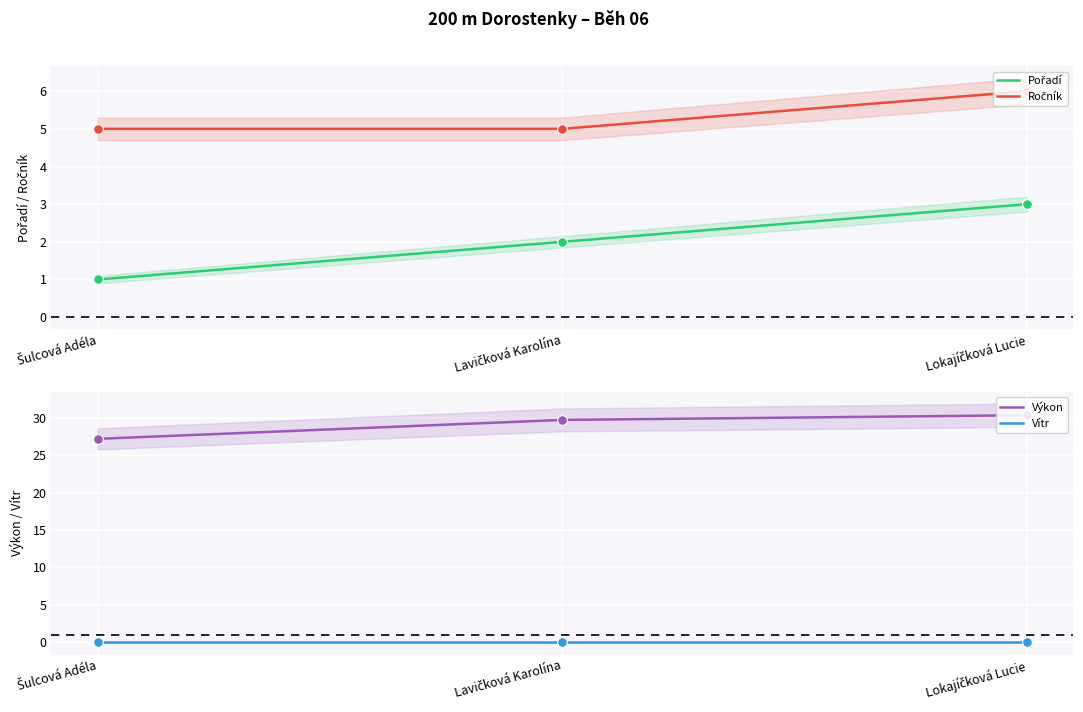

Reading right to left, what are all the values shown in this chart?

Pořadí: 3.0	2.0	1.0
Ročník: 6.0	5.0	5.0
Výkon: 30.3	29.7	27.2
Vítr: 0.0	0.0	0.0